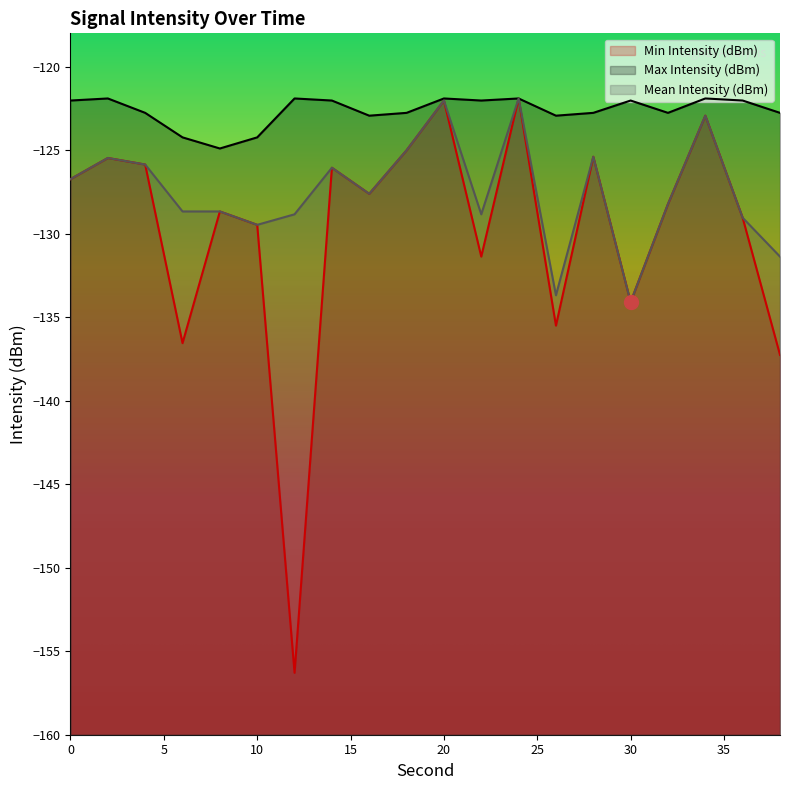

How many data points in Max Intensity (dBm) are less than -122?

15